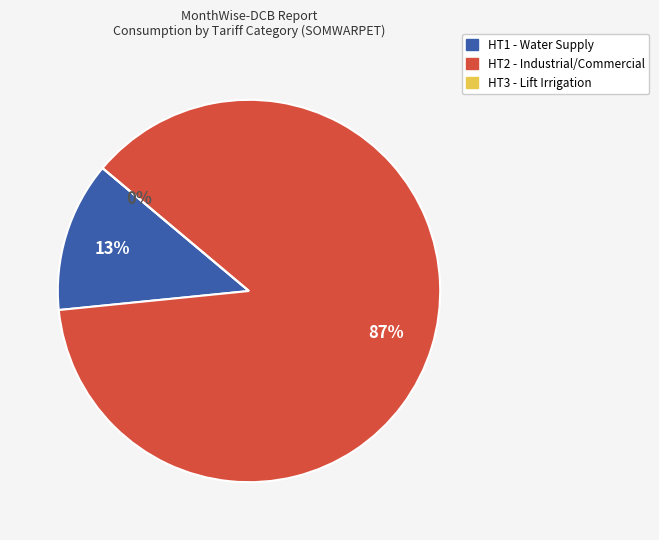

To the nearest percent, what is the difference between the HT1 - Water Supply and HT3 - Lift Irrigation slice percentages?

13%